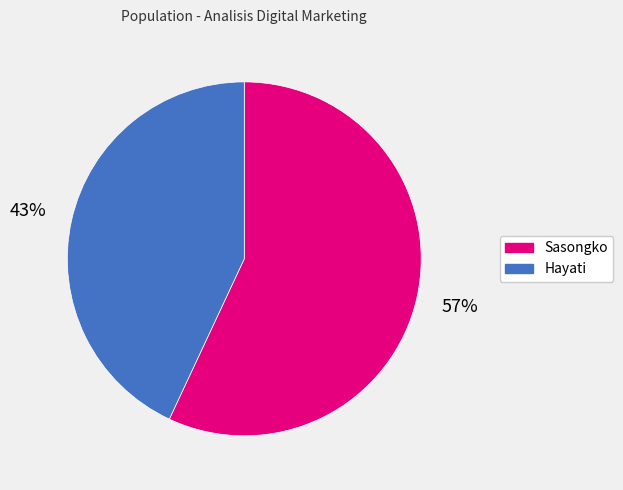

Does any single category account for the majority?

Yes